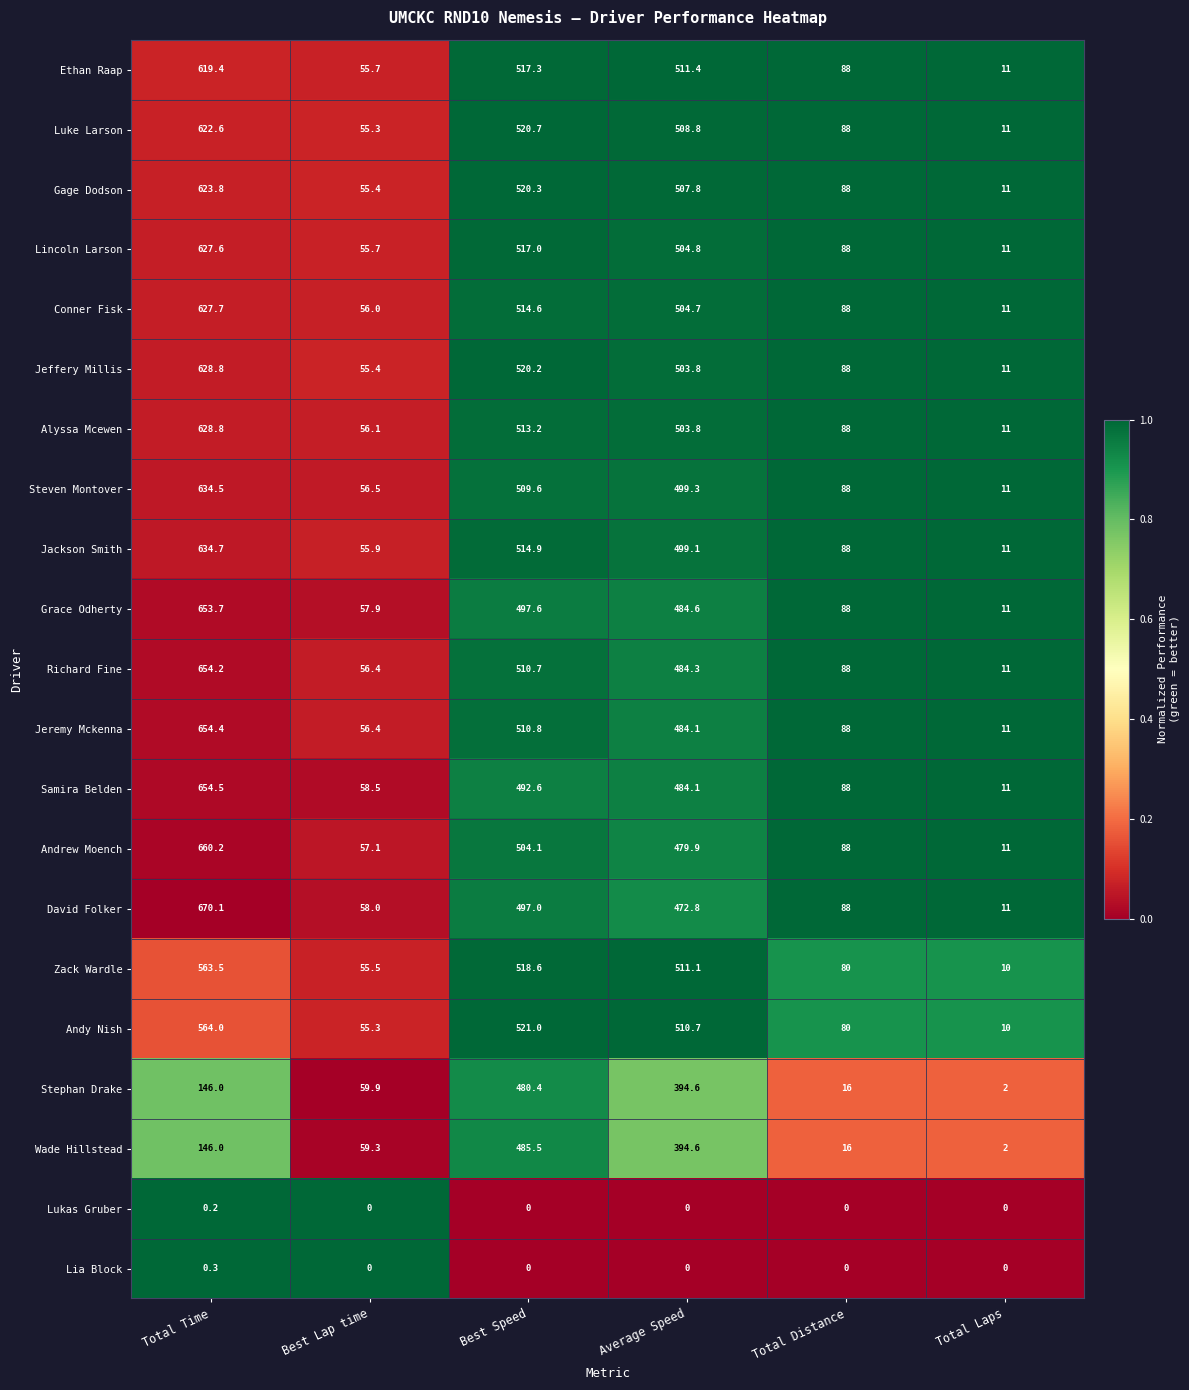

What is the total value across all series at Total Laps?

189.0